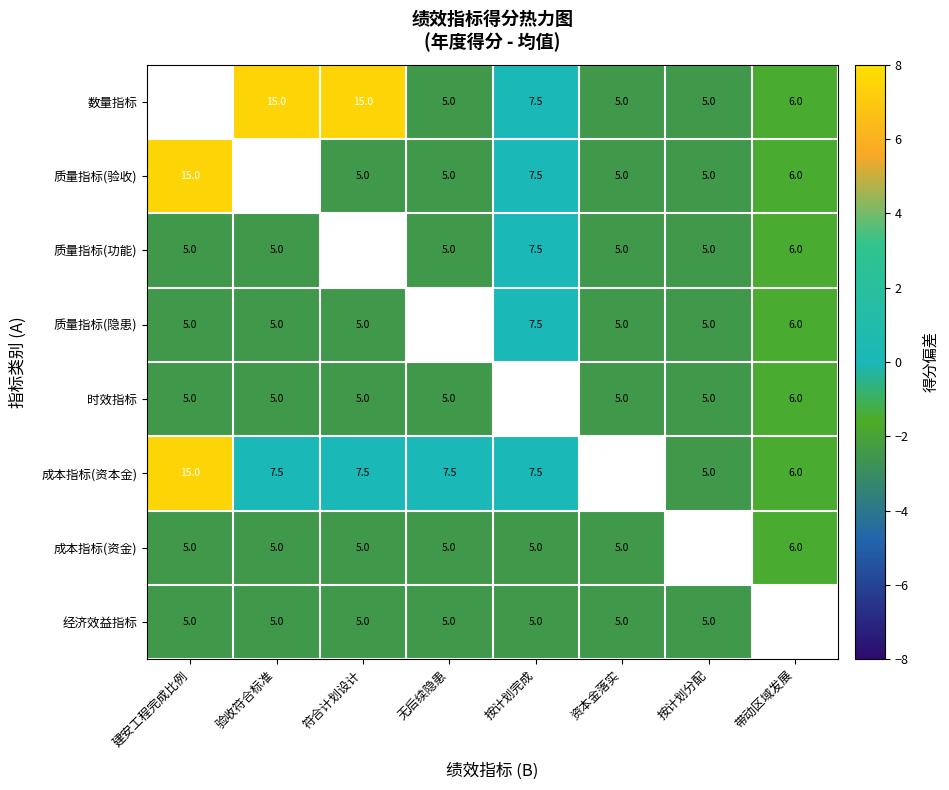

Between 按计划完成 and 无后续隐患, which is larger?

按计划完成